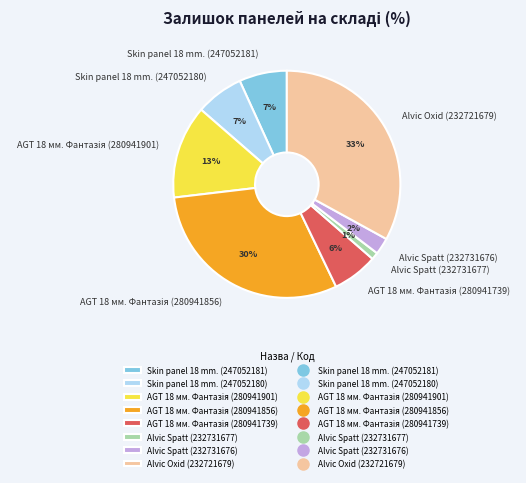

Is there a majority slice in this chart?

No